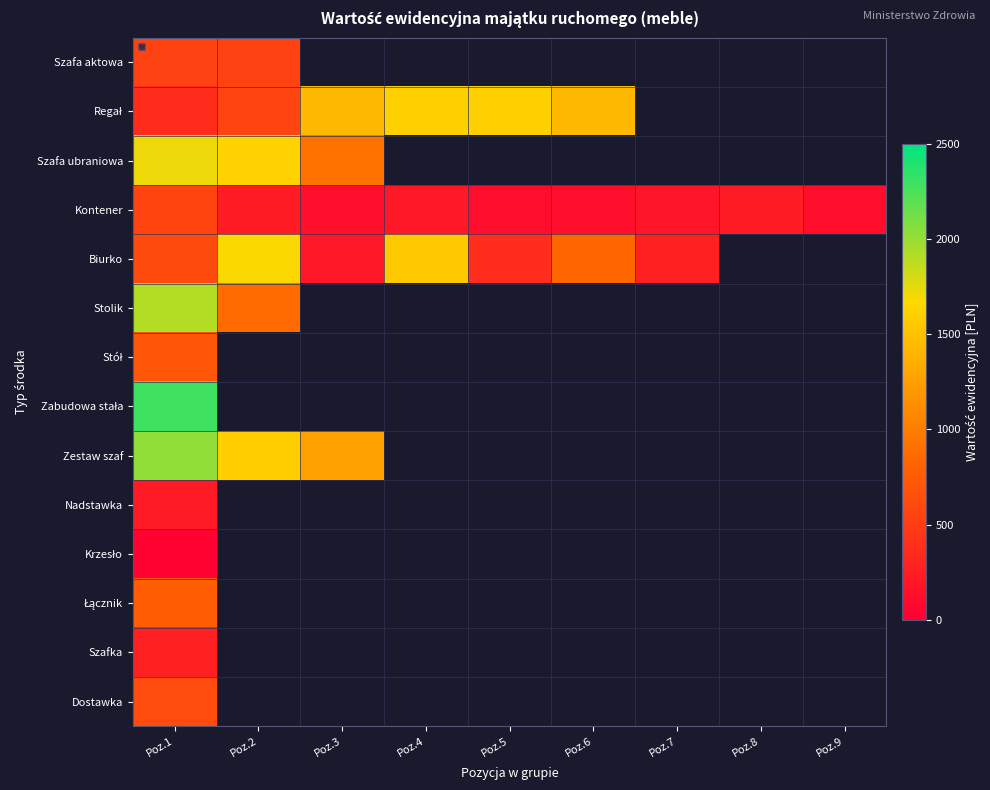

What is the smallest value displayed?

27.7